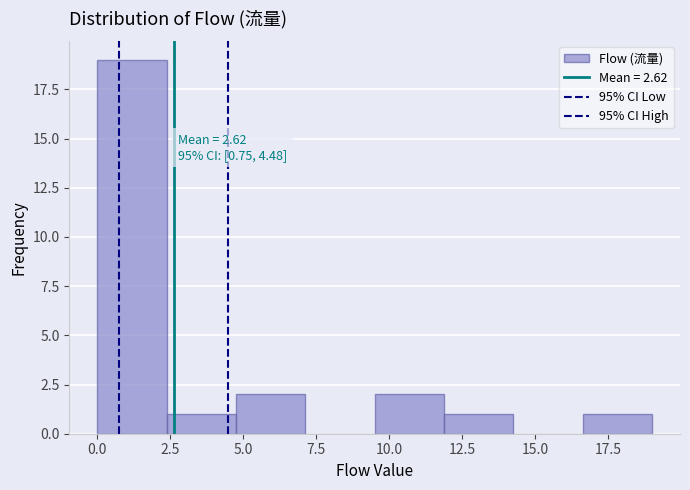

Over which range of the x-axis is the bar tallest?

0.0 to 2.5